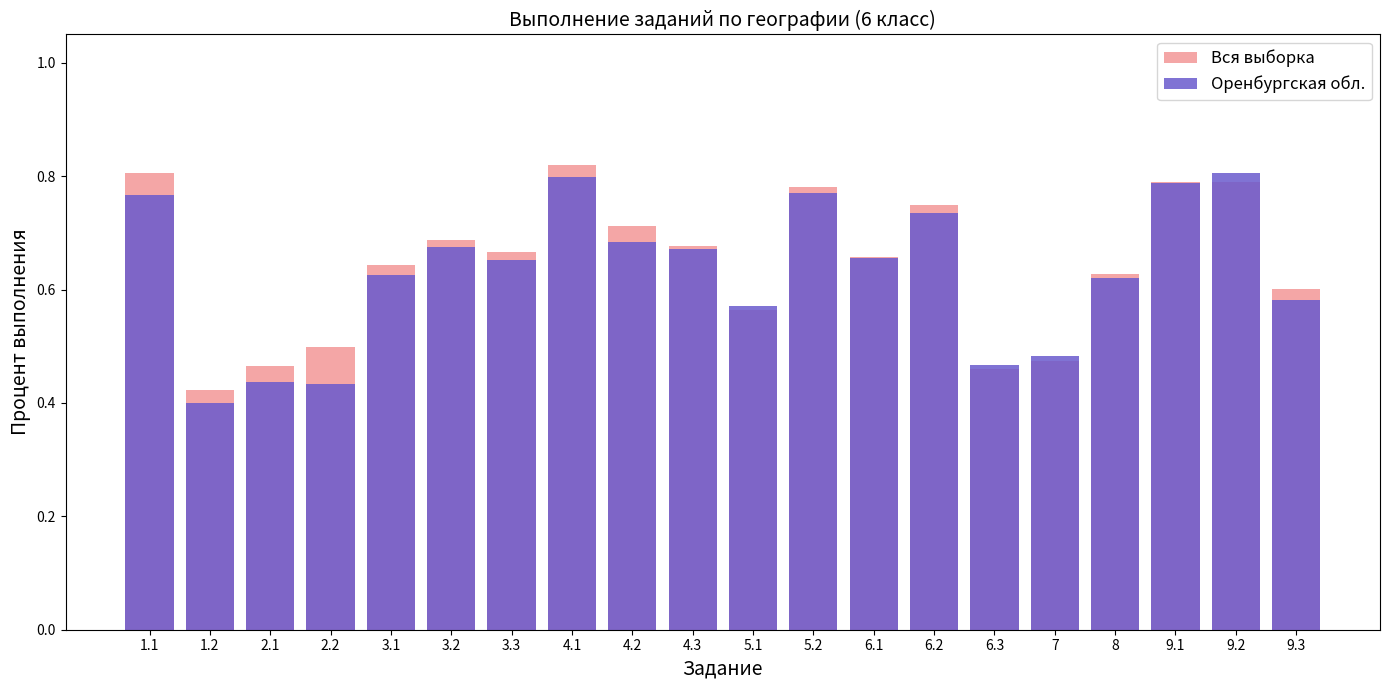

Between 2.1 and 4.3, which is larger?

4.3